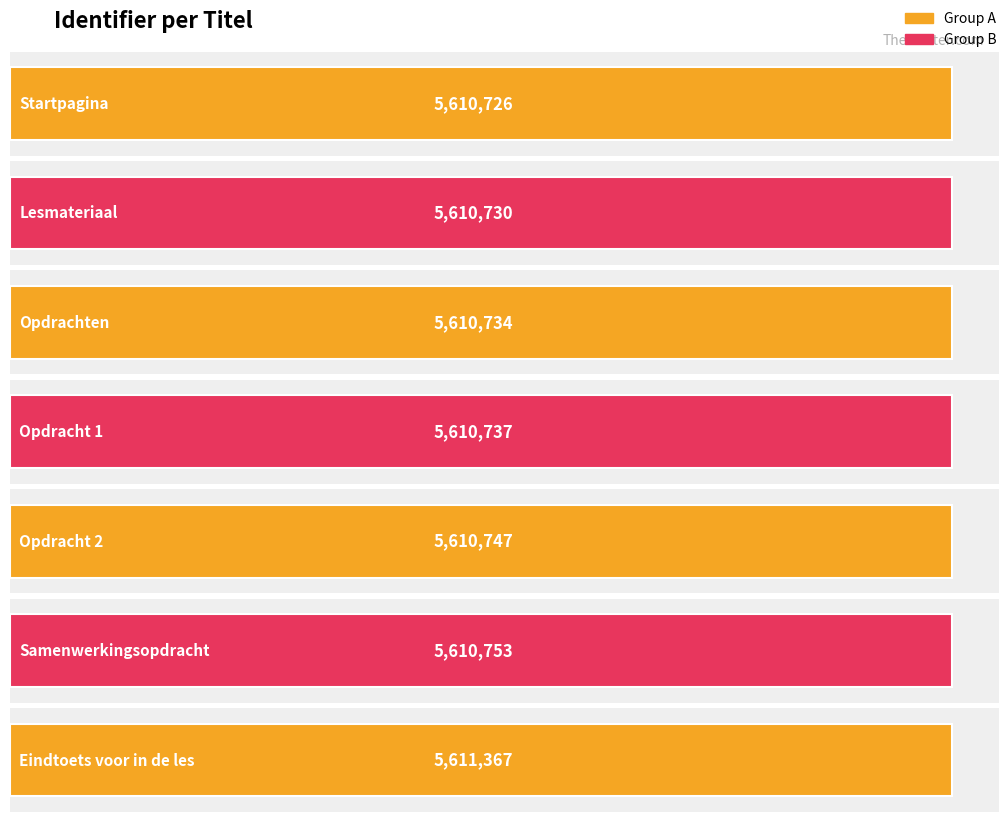

Which has a higher value, Samenwerkingsopdracht or Eindtoets voor in de les?

Eindtoets voor in de les